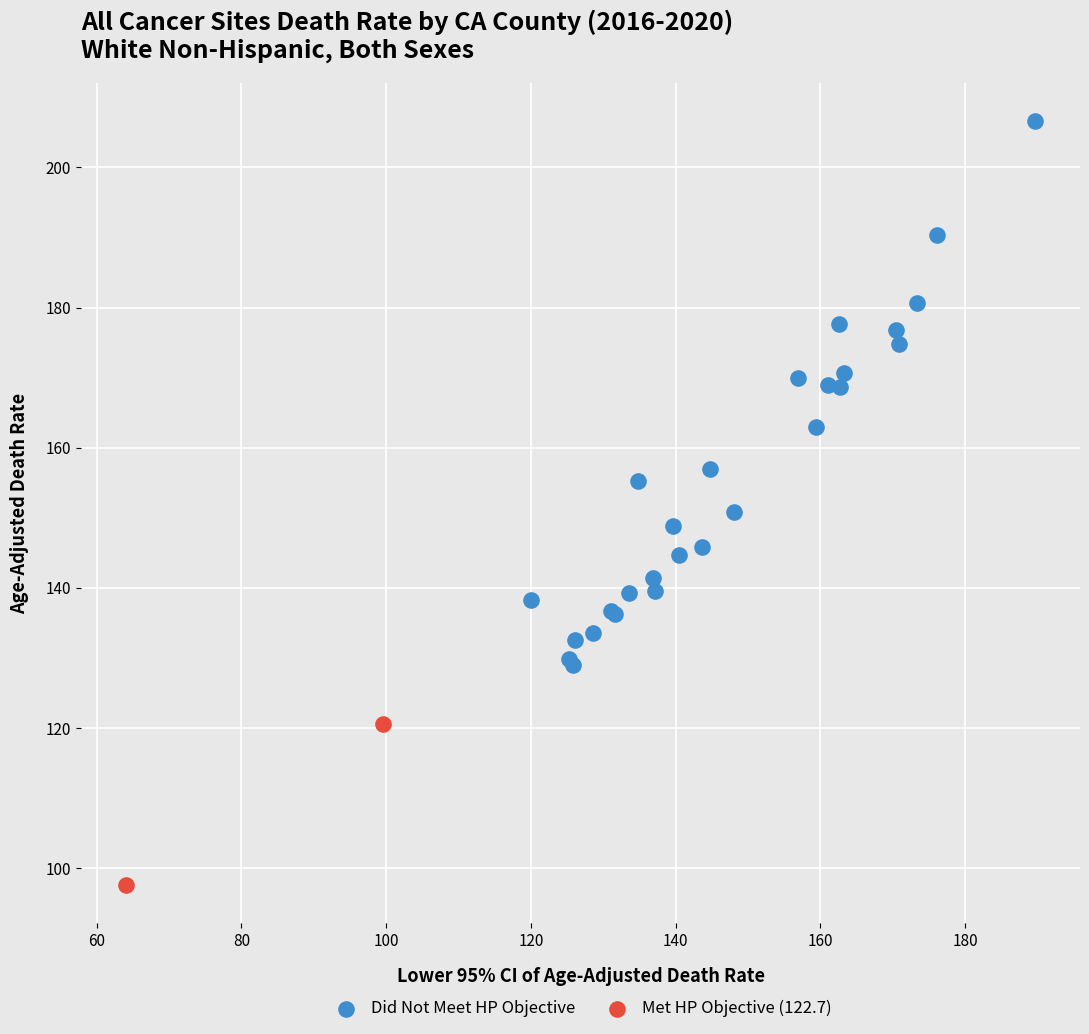

Which series contains the lowest Y value?

Met HP Objective (122.7)